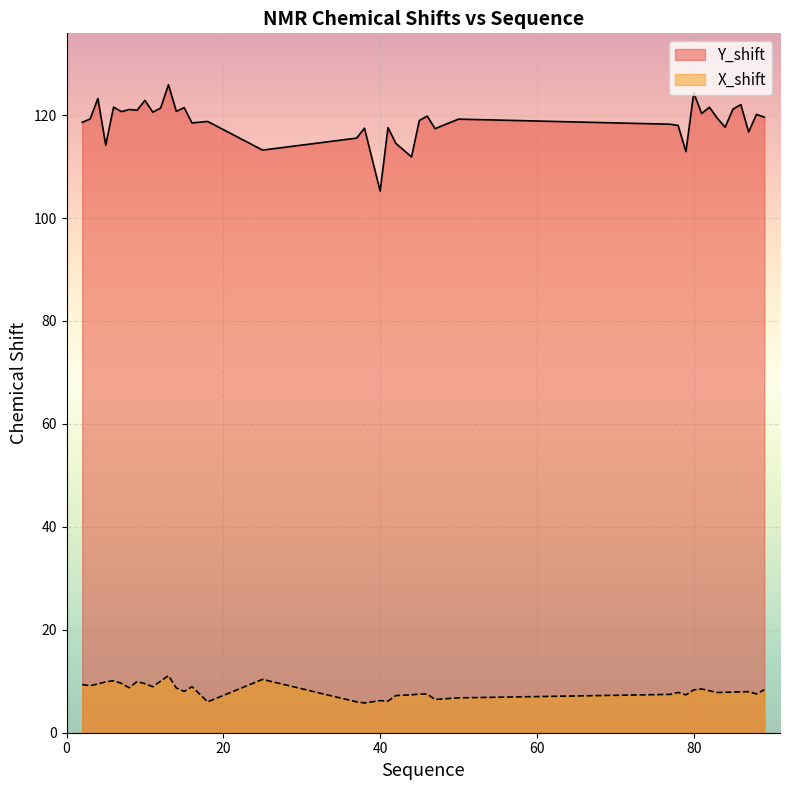

What is the lowest value of the Y_shift series?

105.2